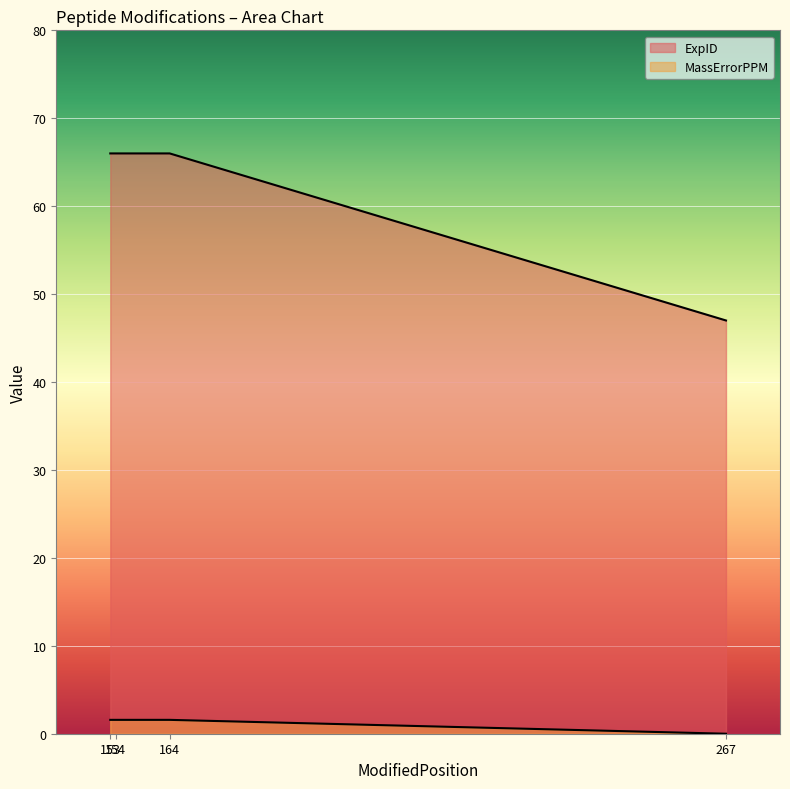

Is it true that MassErrorPPM equals 1.6 at 154?

True